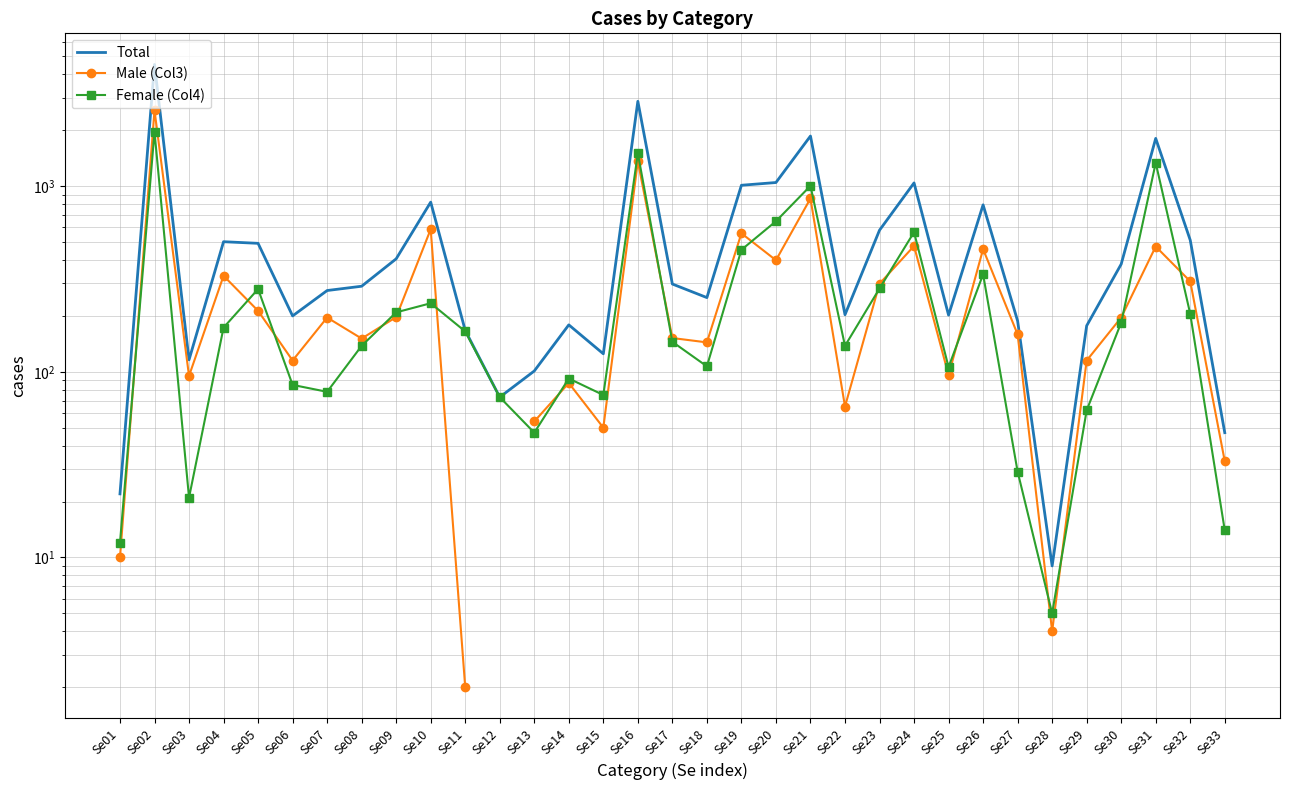

True or false: Male (Col3) and Total intersect in this chart.

False